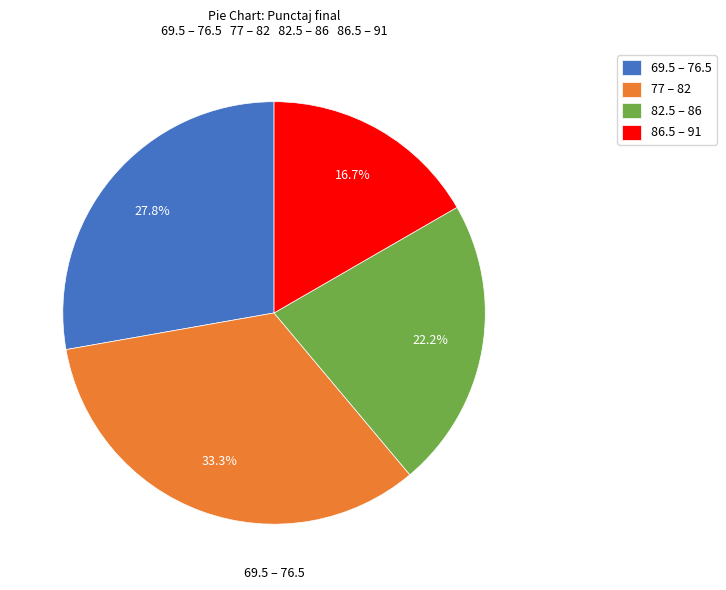

How much of the chart is everything except 82.5 – 86?

77.8%